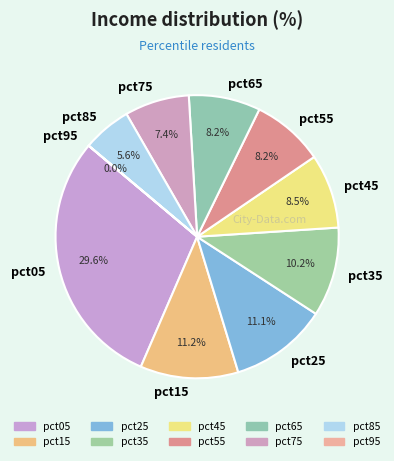

What percentage do pct35 and pct25 together represent?

21.3%